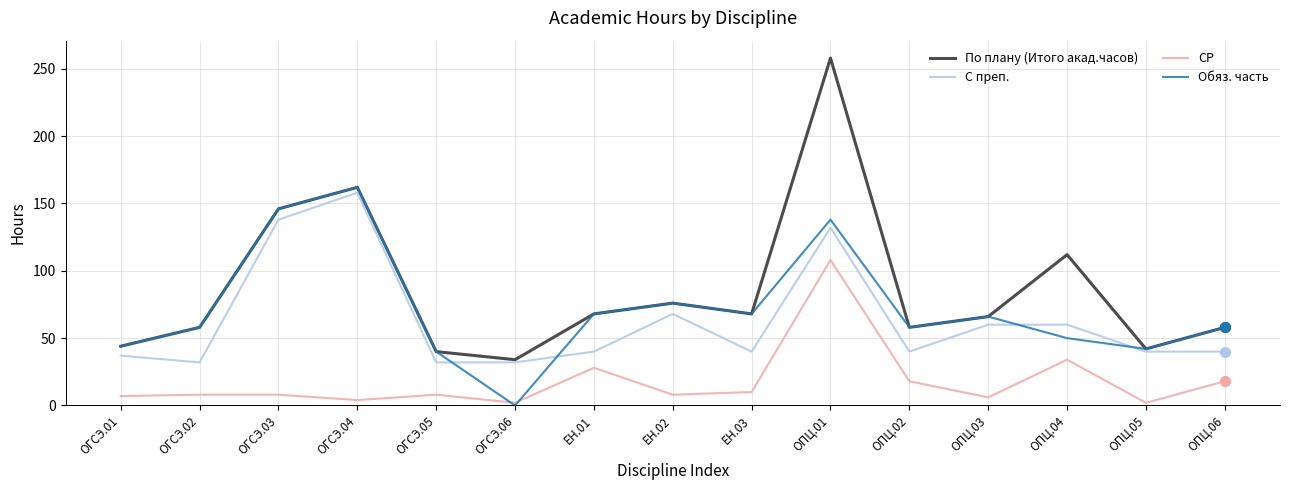

At which label is С преп. closest to 95?

ЕН.02